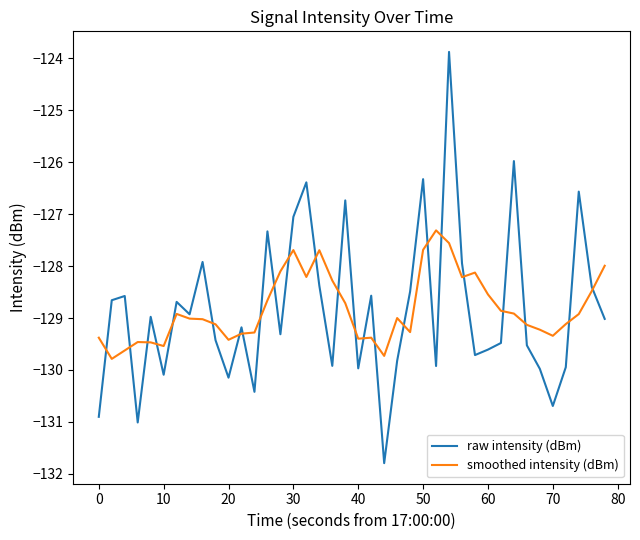

What is the difference between the maximum and minimum values in the smoothed intensity (dBm) series?

2.5